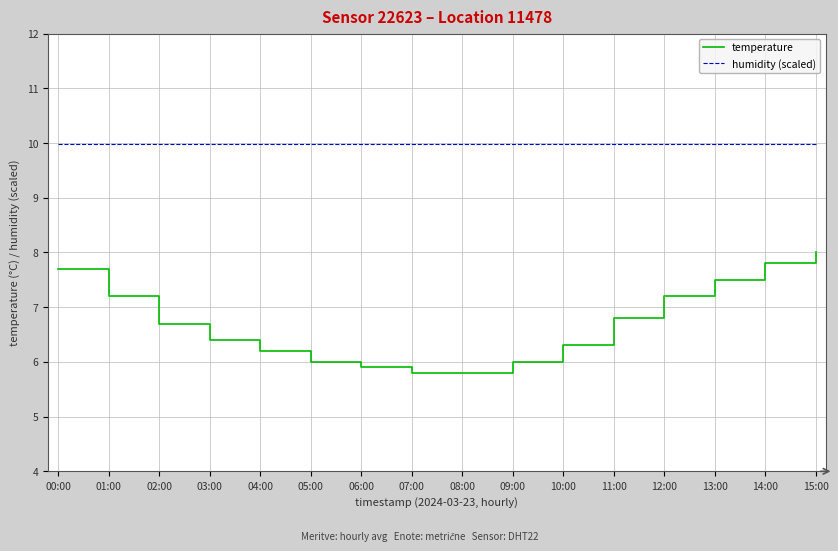

True or false: temperature and humidity (scaled) cross at least once.

False